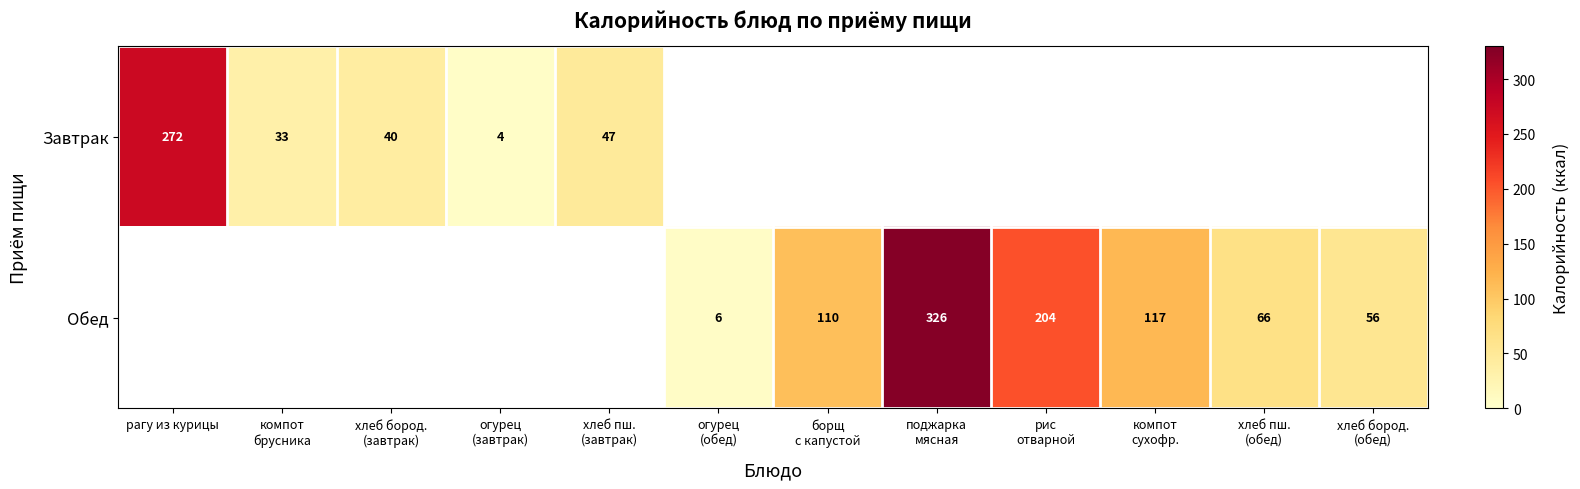

Where is Завтрак nearest to the value 138?

хлеб пш. (завтрак)